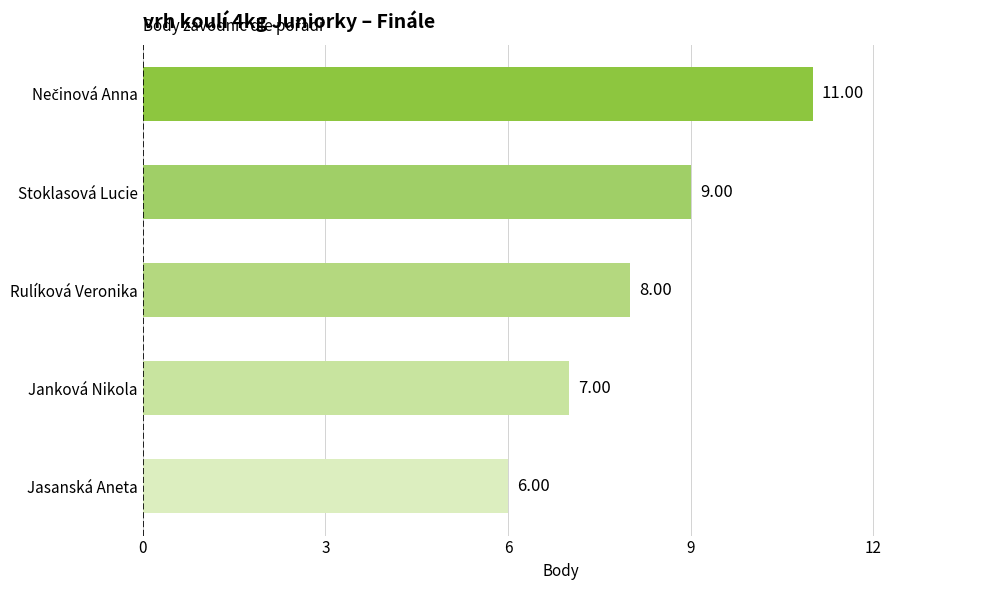

What is the difference between the second highest and minimum values?

3